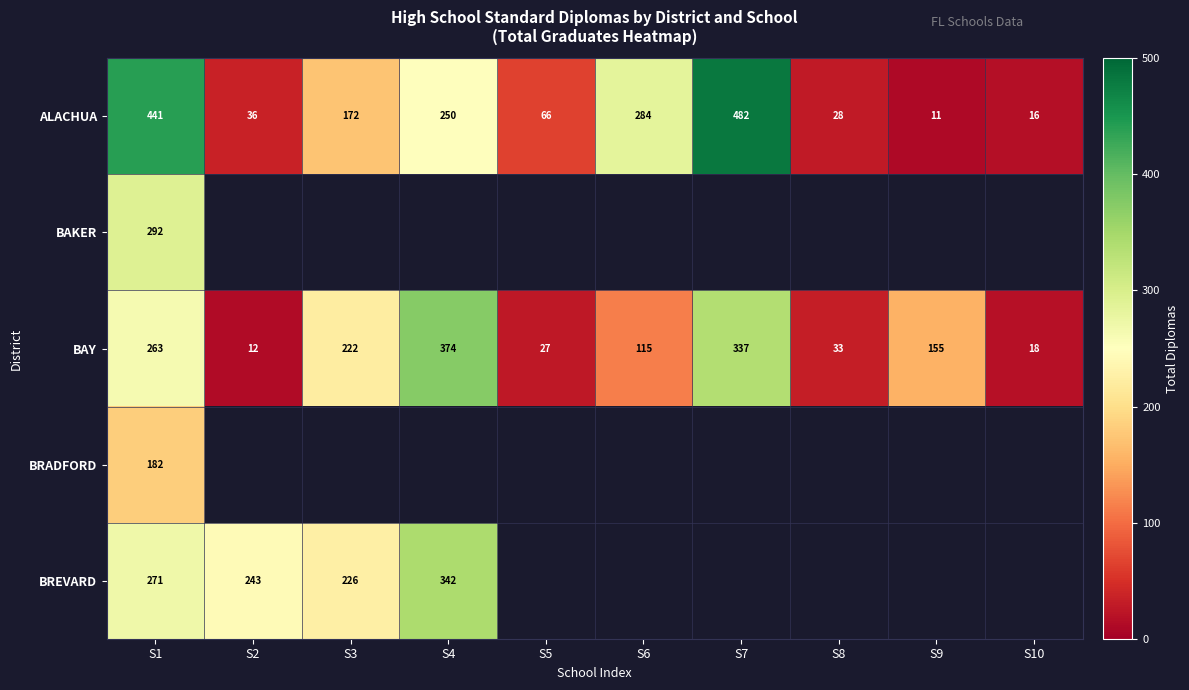

What is the sum of the BAY values at S4 and S10?

392